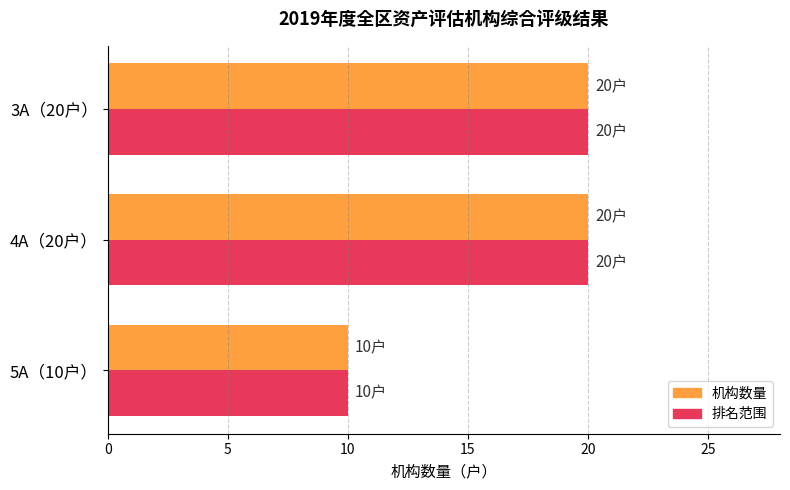

The value of 机构数量 at 3A（20户） is 35. True or false?

False